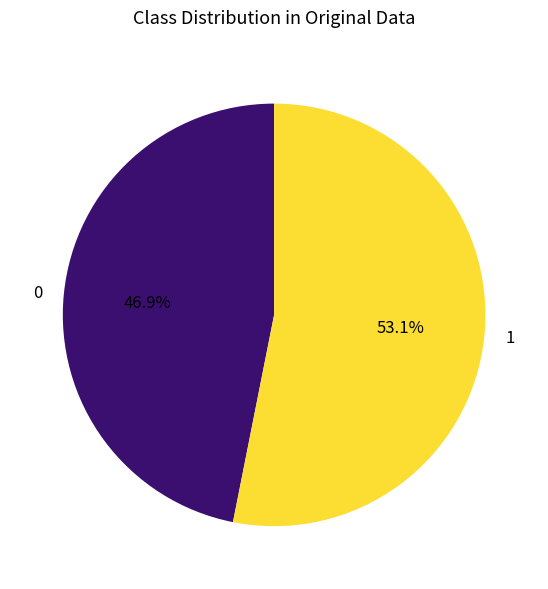

How many segments does this pie chart have?

2